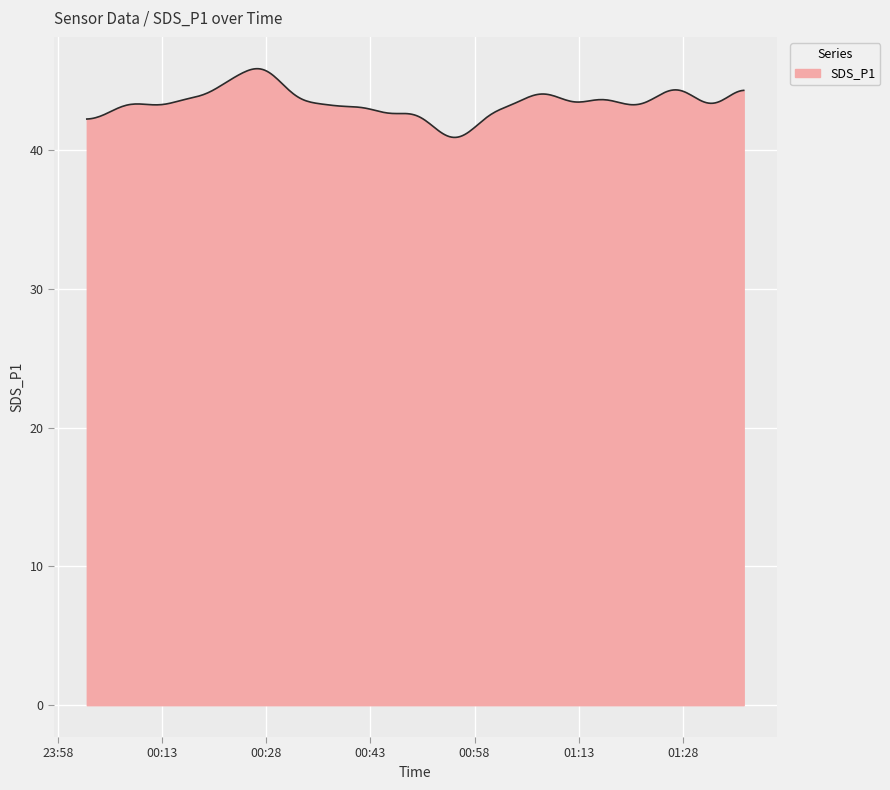

What is the minimum value shown in the chart?

40.9